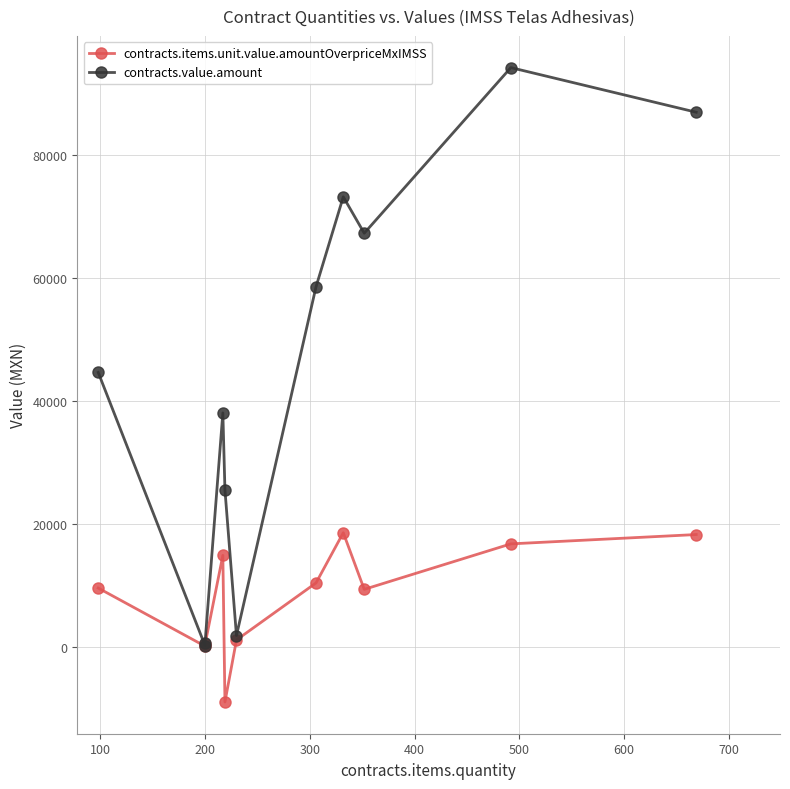

Rank the series by their maximum value, from highest to lowest.

contracts.value.amount, contracts.items.unit.value.amountOverpriceMxIMSS